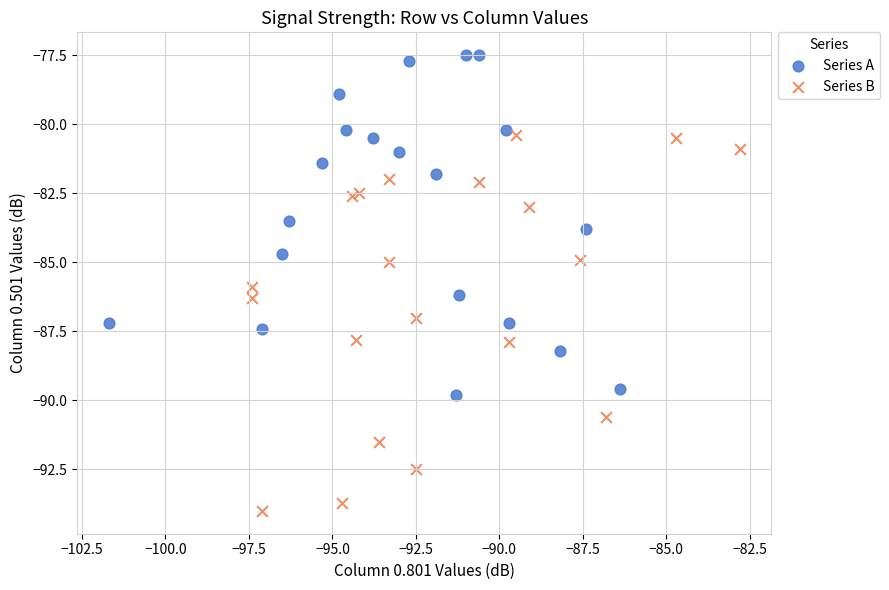

Which series contains the lowest Y value?

Series B